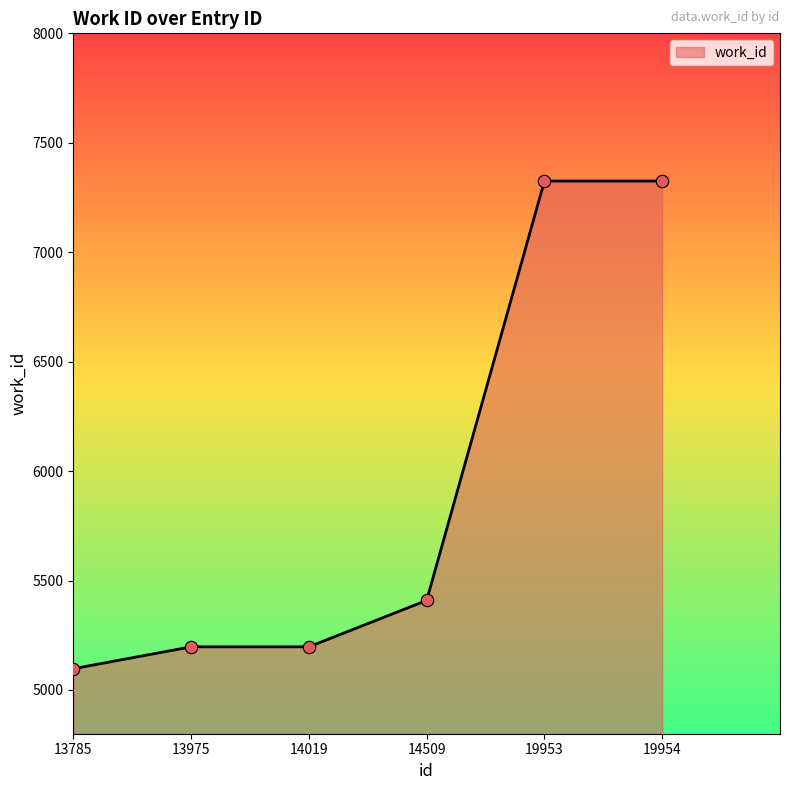

What is the change in value from 14019 to 19953?

+2128